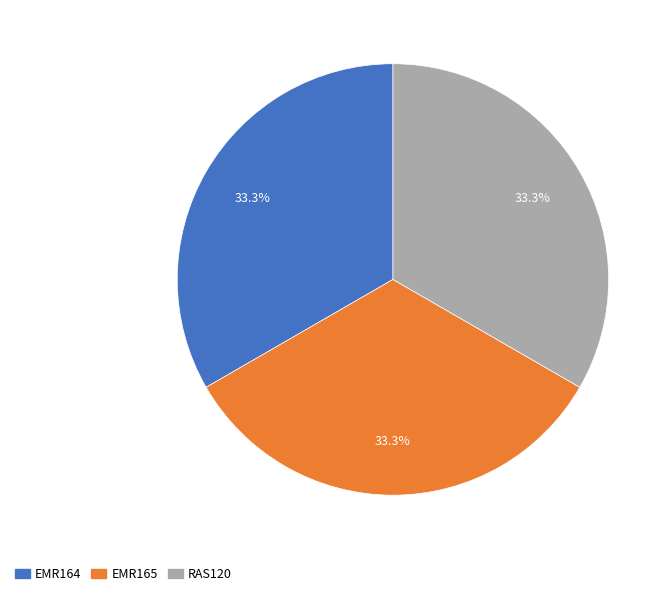

What percentage is NOT represented by RAS120?

66.7%